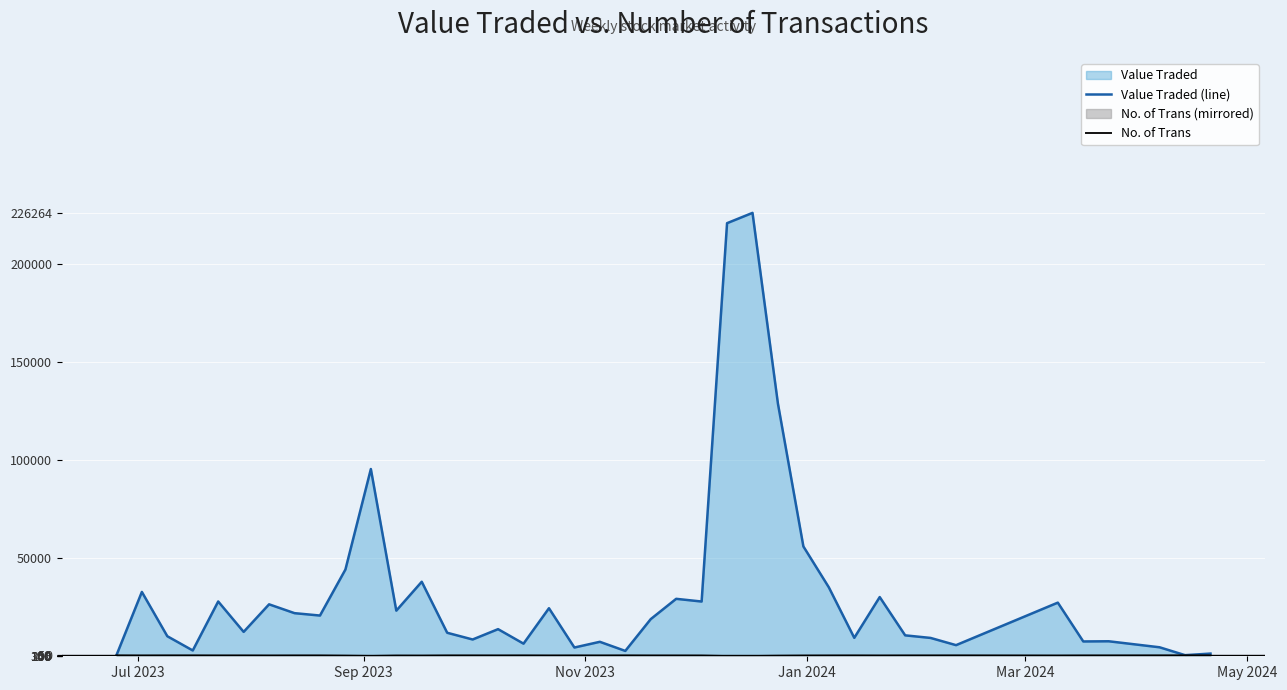

How many lines are shown in the chart?

2